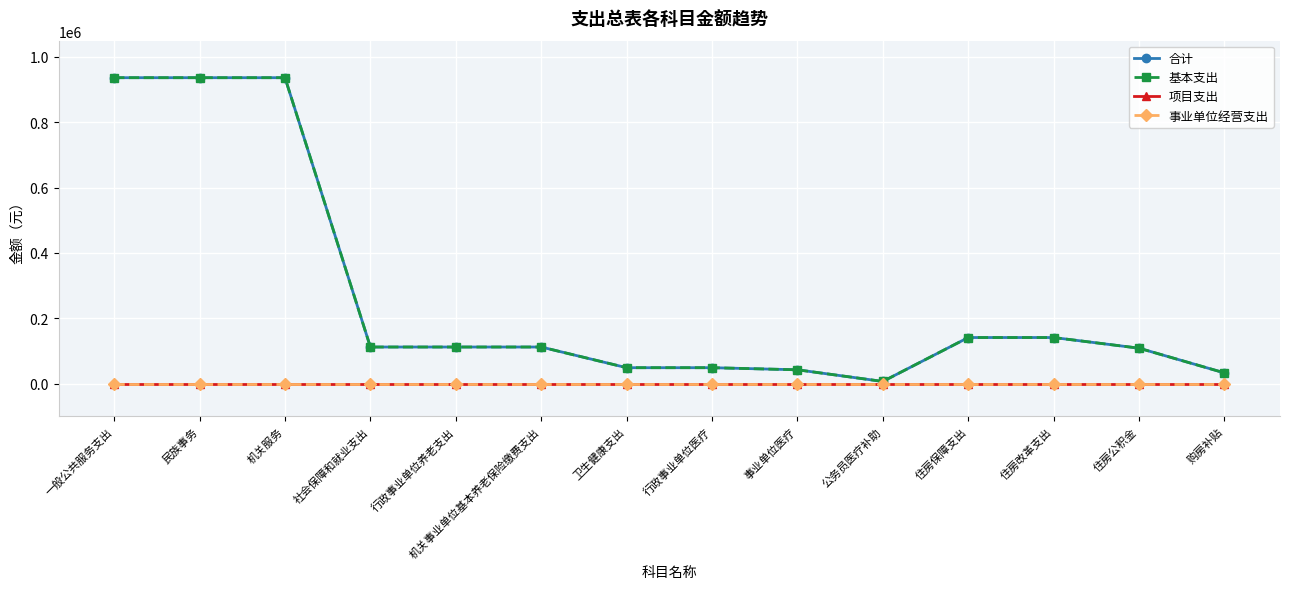

Which series has the largest total across all categories?

合计